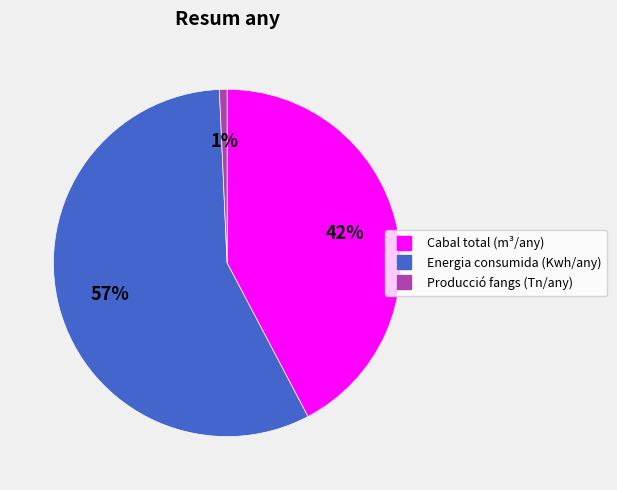

The Cabal total (m³/any) slice represents 42% of the pie. True or false?

True